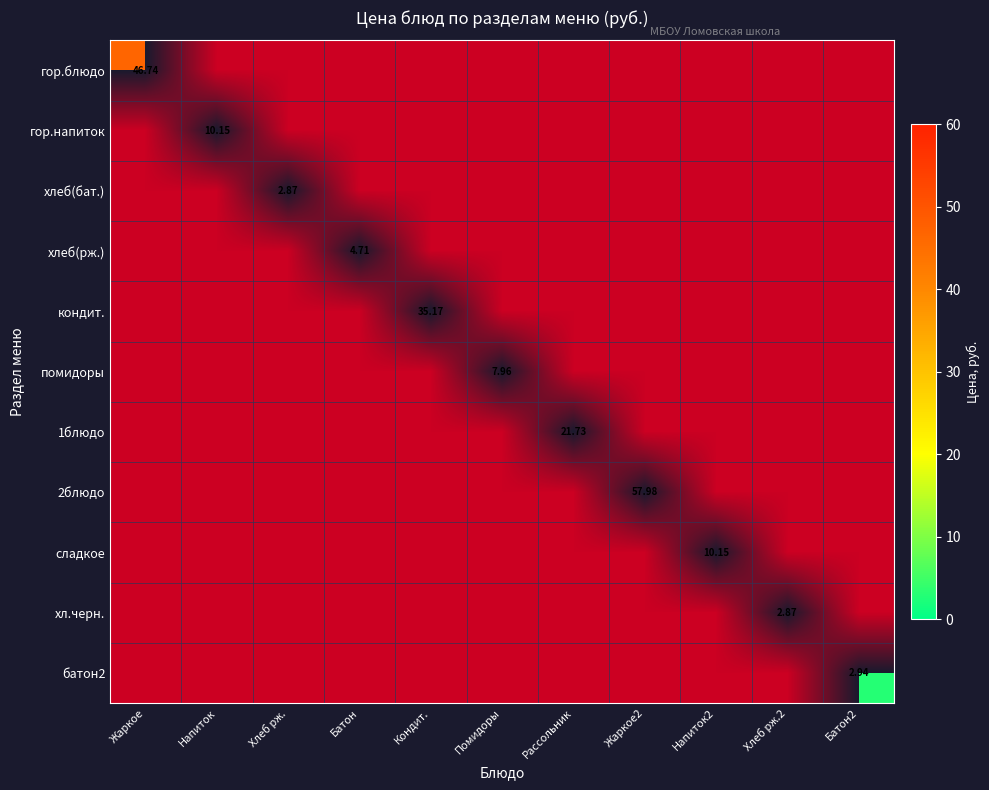

At which category is the sum across all series the highest?

Жаркое